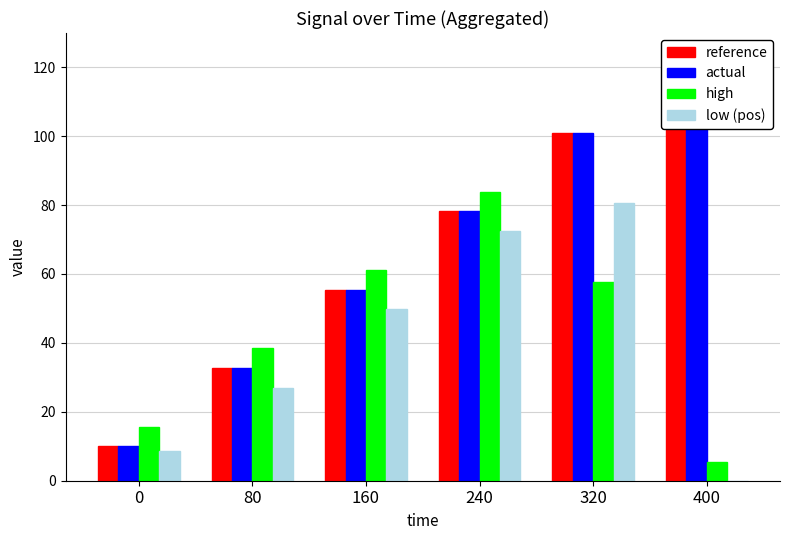

How many data points in high are above 57?

3